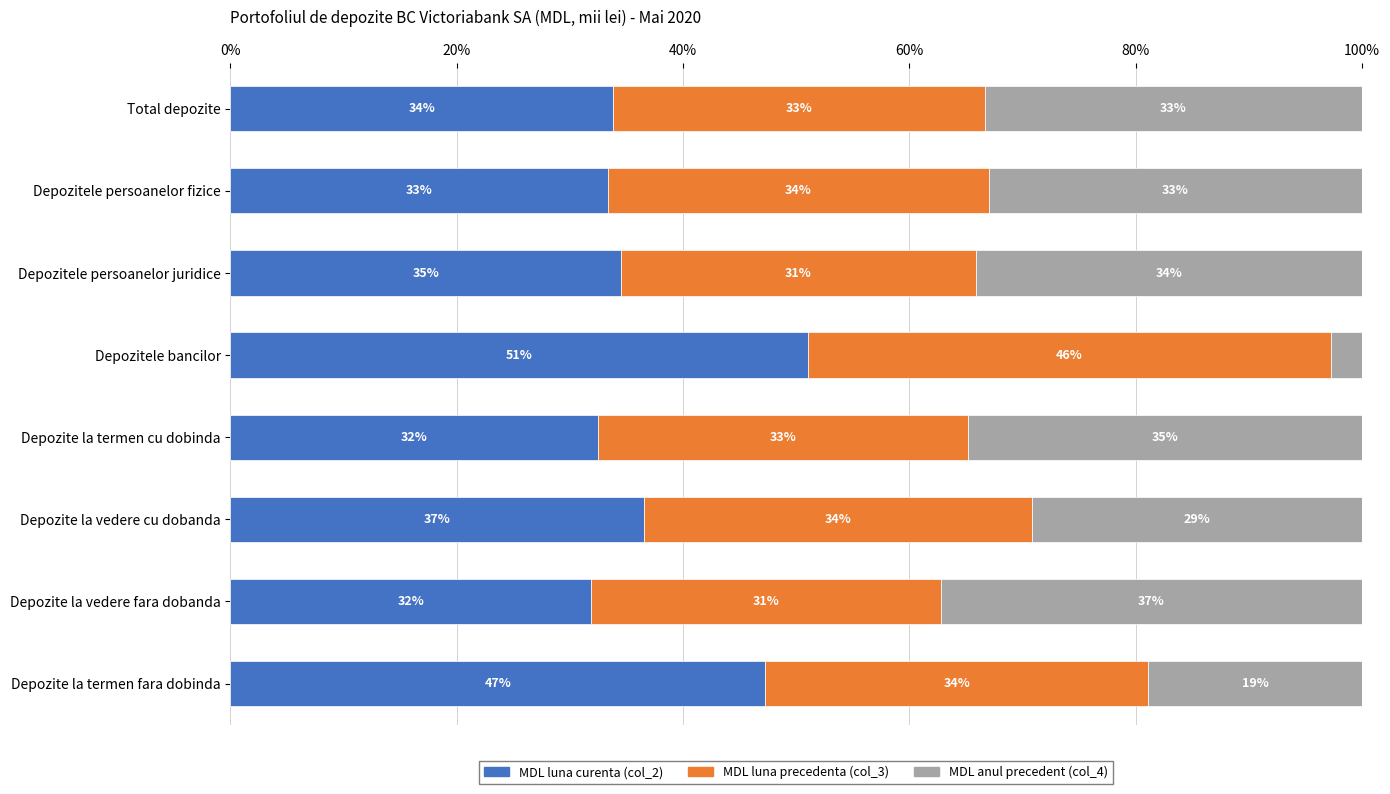

What are all the series names shown in the legend?

MDL luna curenta (col_2), MDL luna precedenta (col_3), MDL anul precedent (col_4)